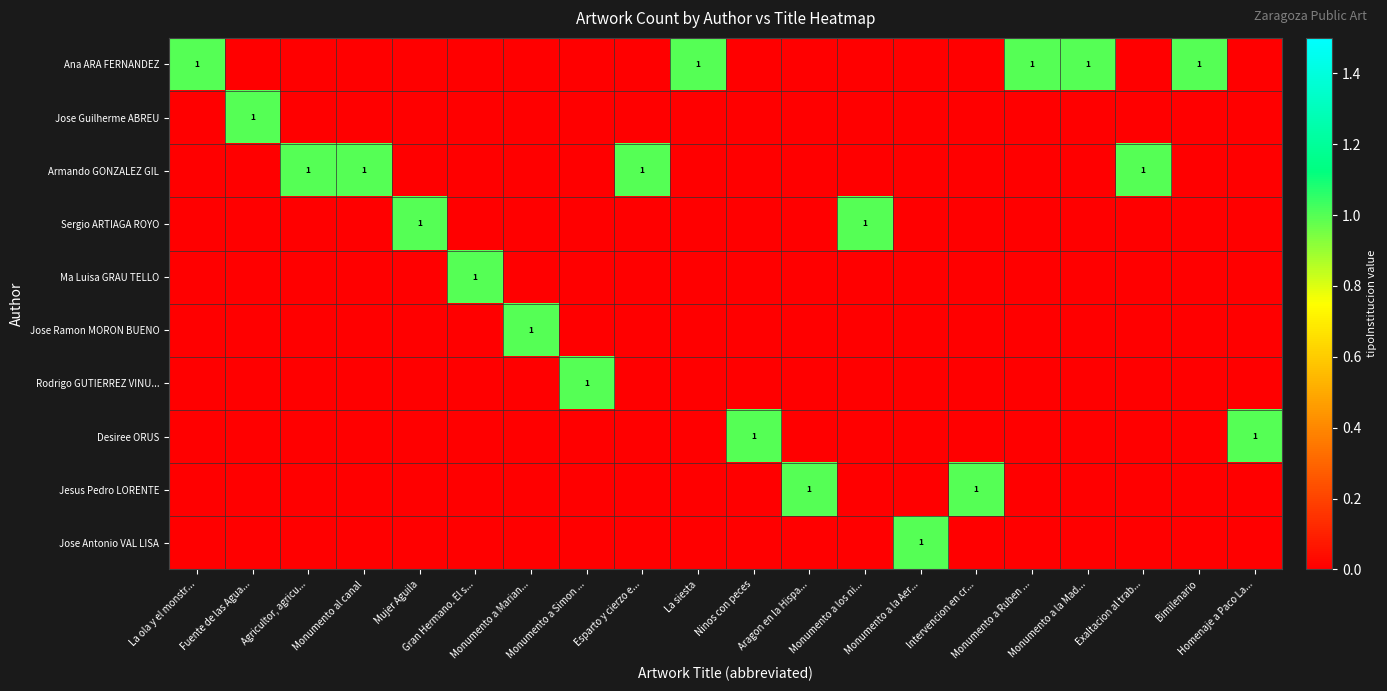

At which label does Ana ARA FERNANDEZ reach its minimum?

Fuente de las Agua...